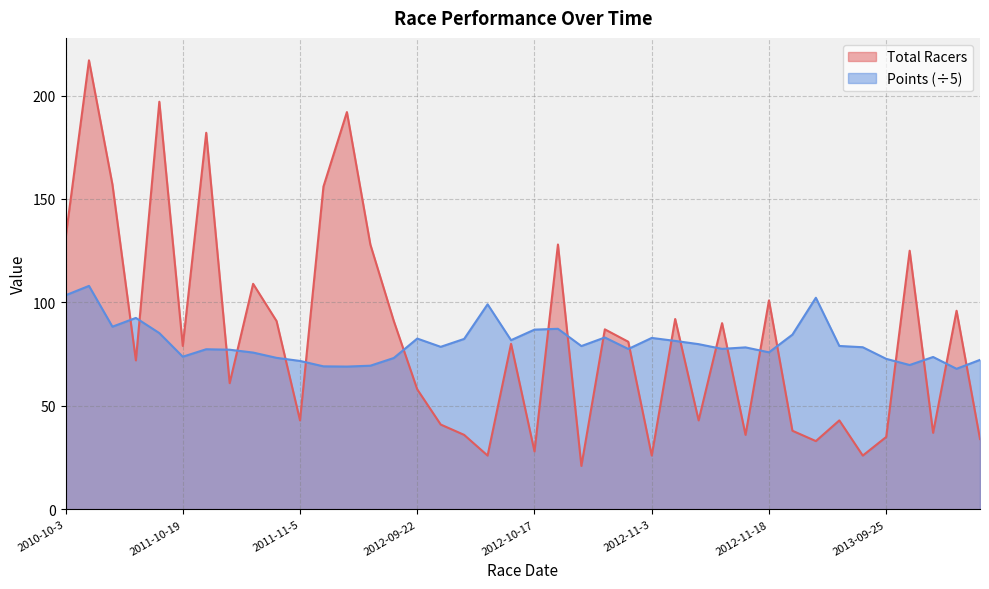

List the series in order of their overall mean, lowest first.

Points, Total Racers